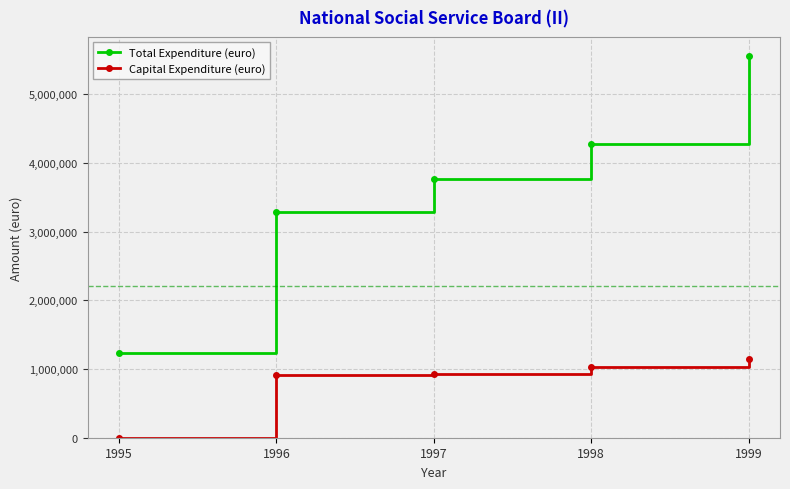

Where is Total Expenditure (euro) nearest to the value 3394000?

1996